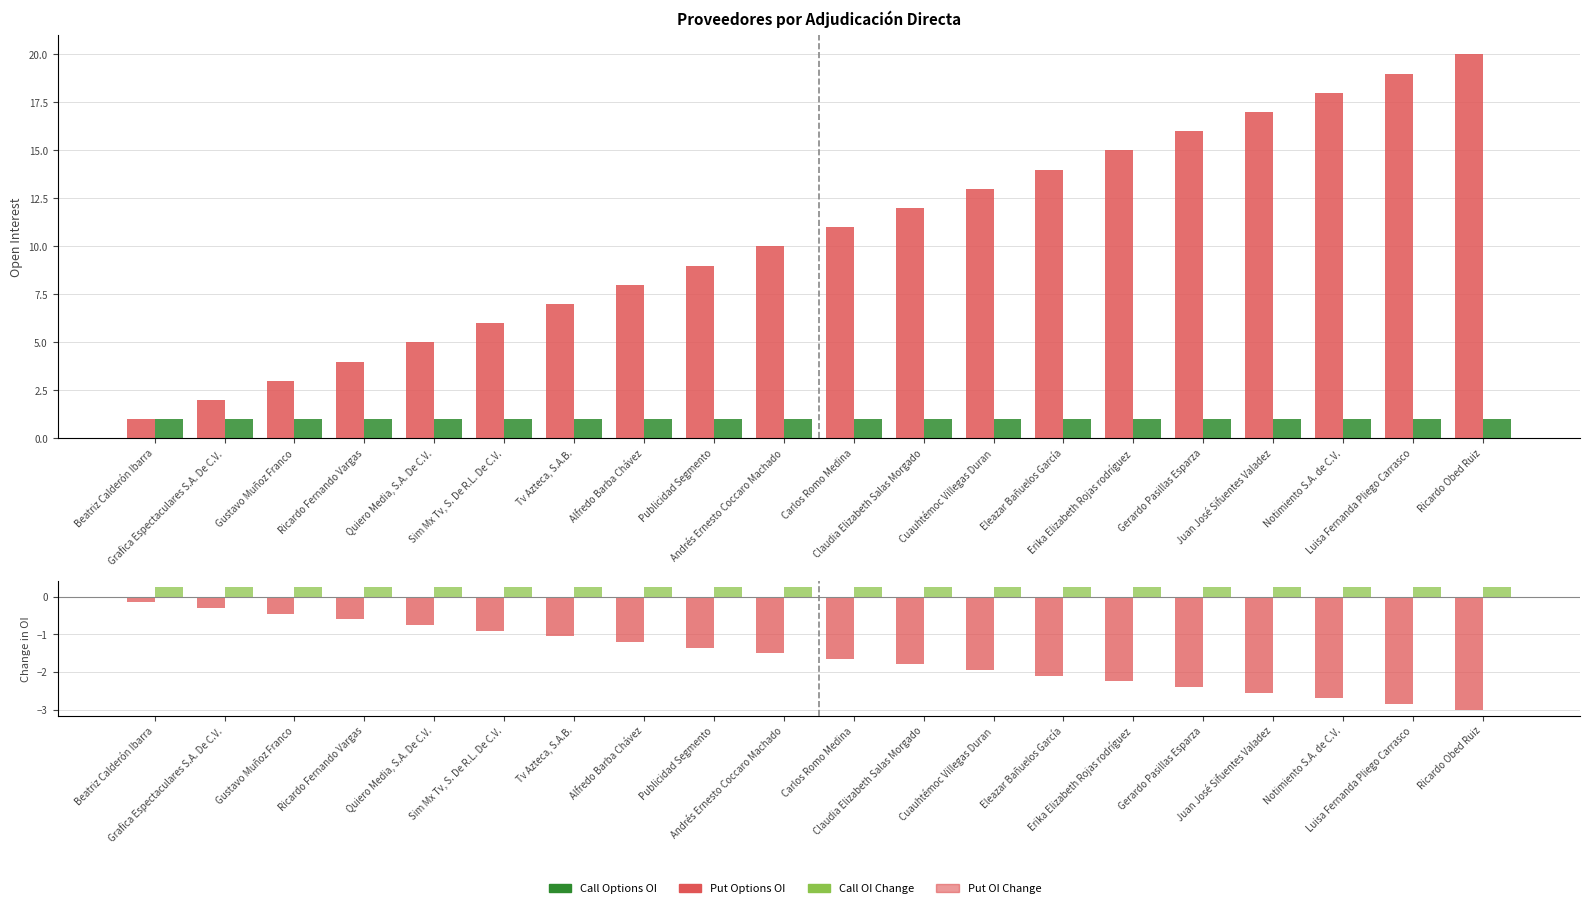

What is the value of the Put OI Change bar at the 8th from the left?

-1.2